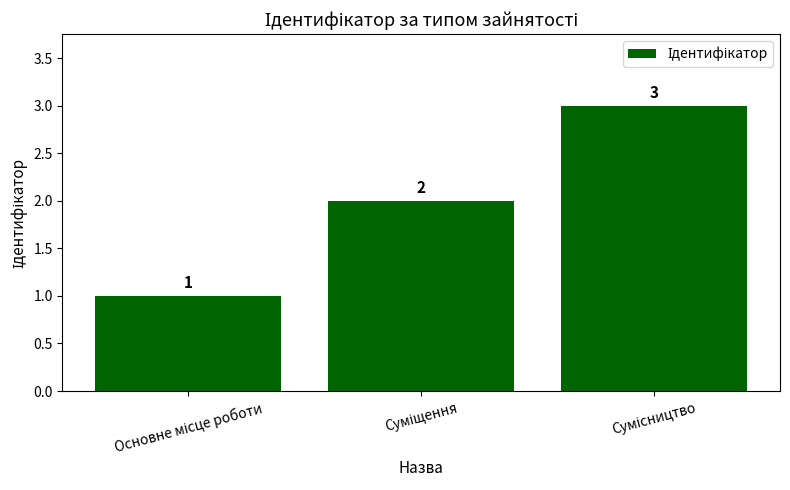

How many values are between 1 and 3?

3